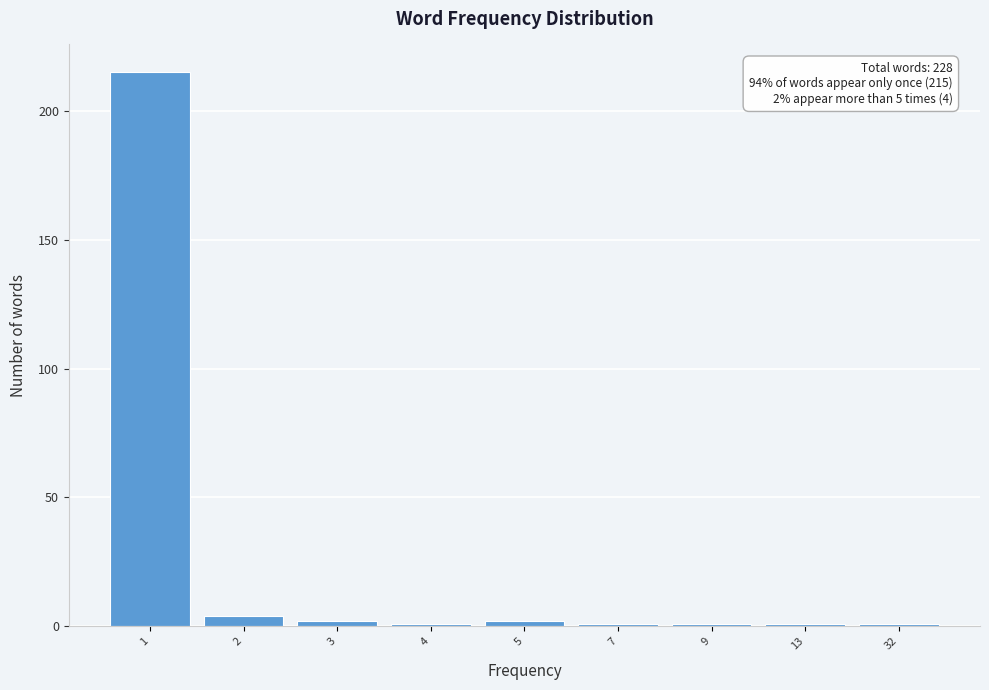

Reading left to right, transcribe all the data shown in this chart.

1=215	2=4	3=2	4=1	5=2	7=1	9=1	13=1	32=1